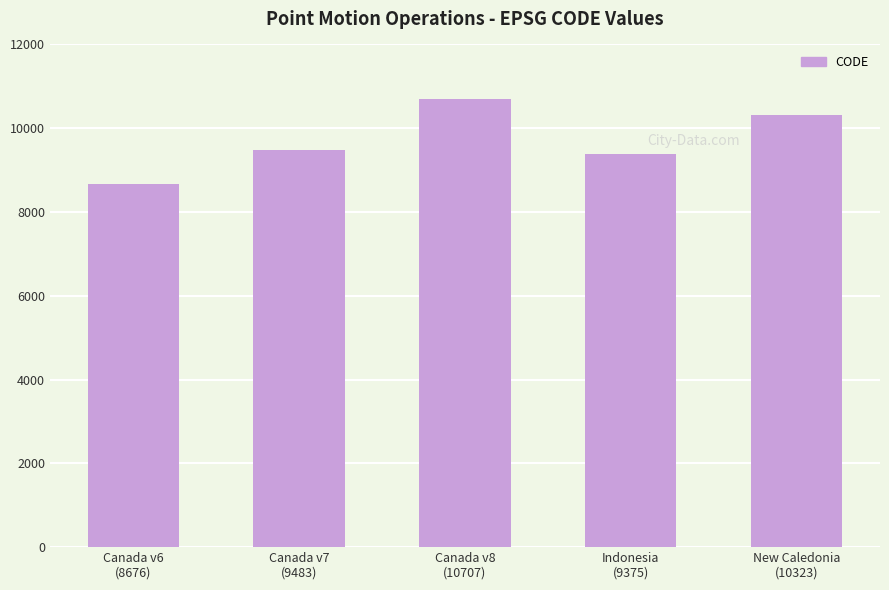

How many distinct data groups are displayed?

1